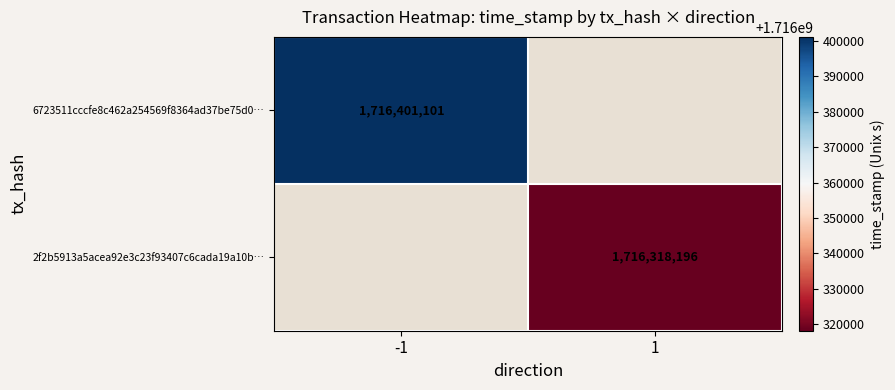

The 2f2b5913a5acea92e3c23f93407c6cada19a10b… series shows 635641393 at 1. True or false?

False